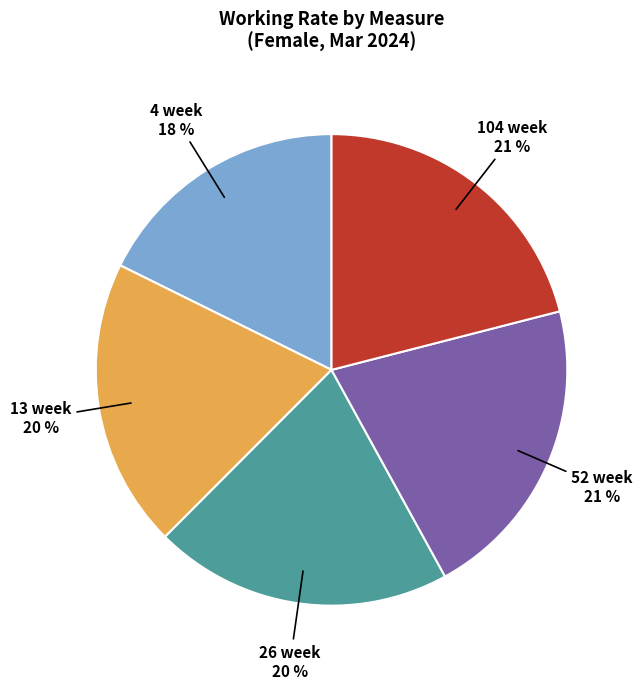

To the nearest percent, what is the average slice percentage?

20%